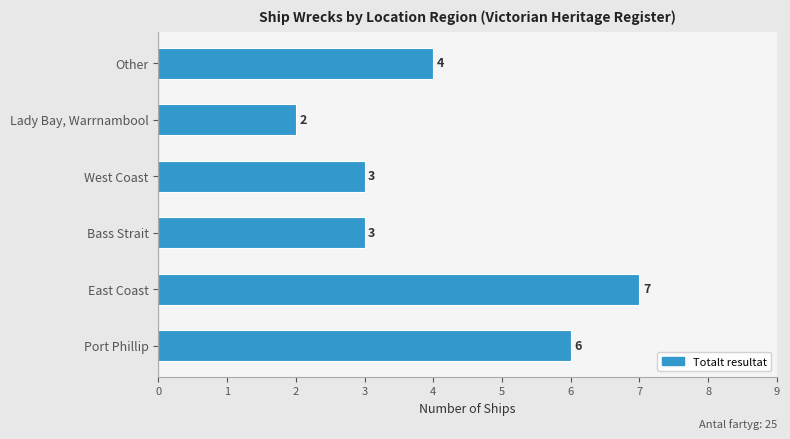

Approximately how many times larger is the value at East Coast compared to Port Phillip?

1.2